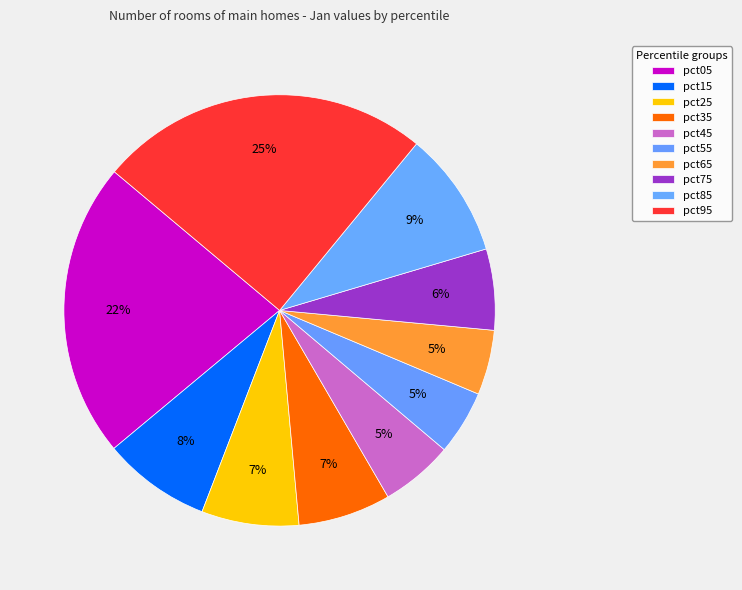

Count the number of slices in the pie.

10